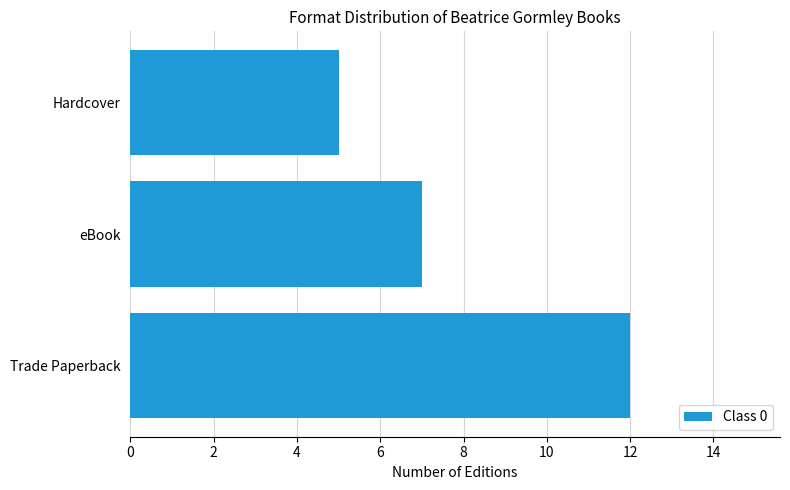

What is the sum of the values at Trade Paperback and Hardcover?

17